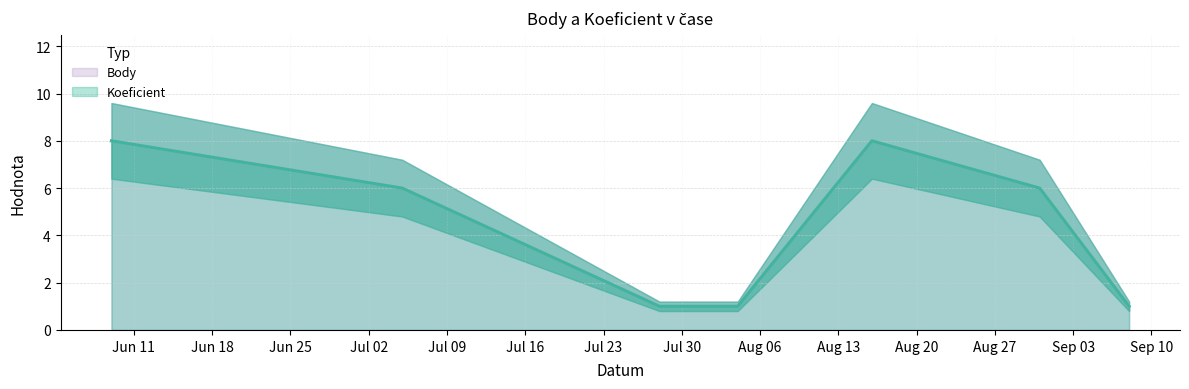

List the labels in order of Body value, largest first.

2012-08-16, 2012-07-05, 2012-08-31, 2012-06-09, 2012-06-09, 2012-07-28, 2012-08-04, 2012-09-08